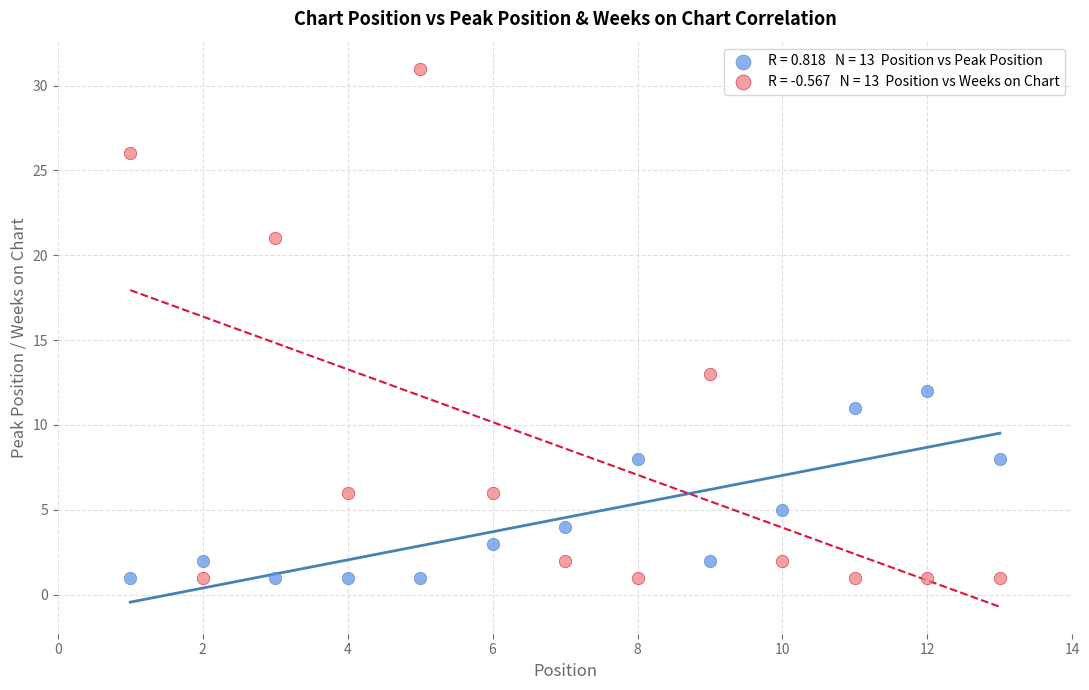

Across all series, what Y value is closest to 16?

13